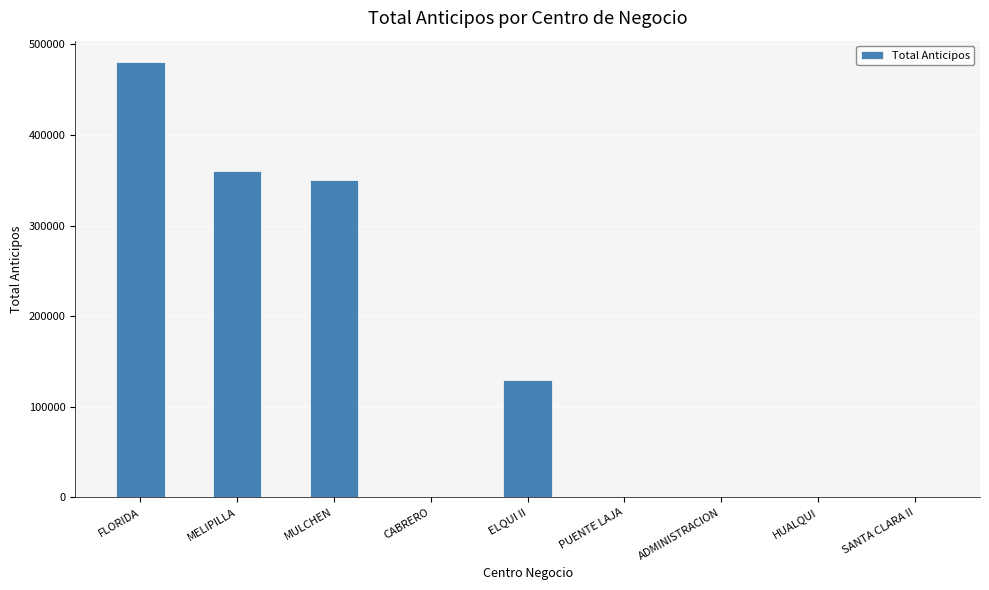

What is the change in value from MELIPILLA to ADMINISTRACION?

-360000